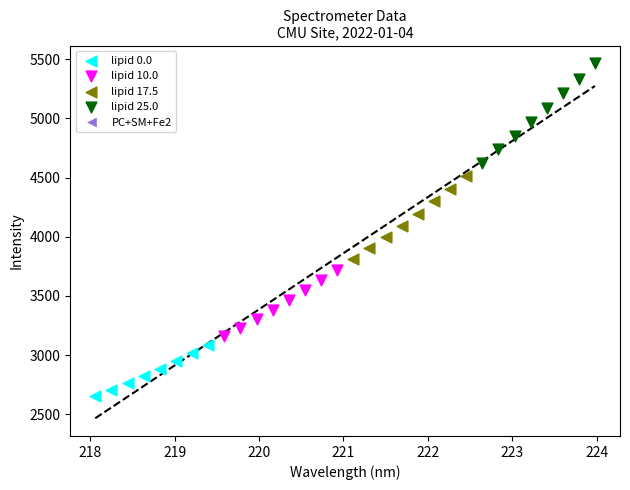

Which series reaches the minimum Y coordinate?

lipid 0.0